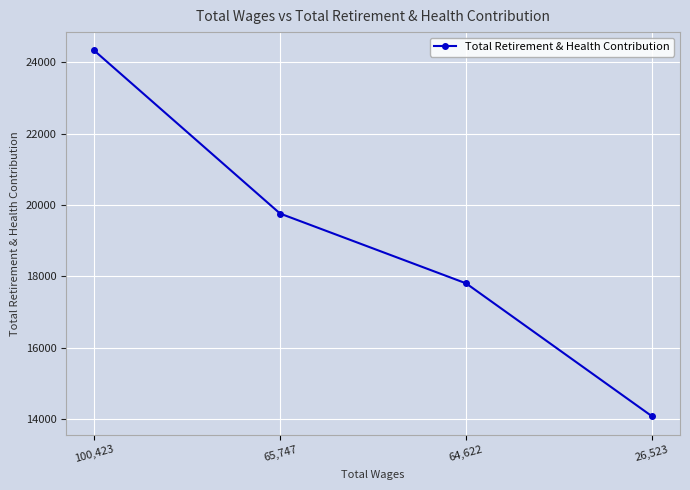

Reading left to right, transcribe all the data shown in this chart.

100,423=24335	65,747=19758	64,622=17800	26,523=14069